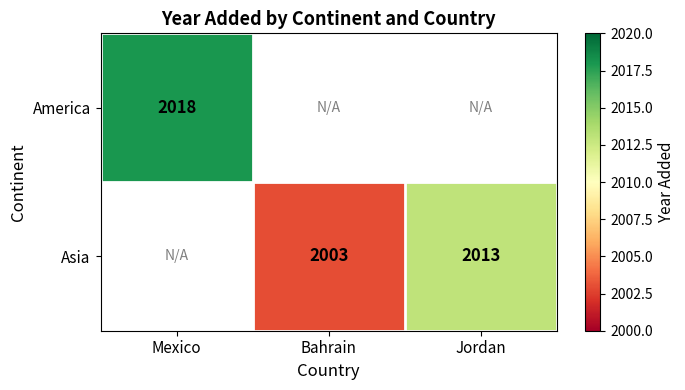

Count the number of data series in this chart.

2